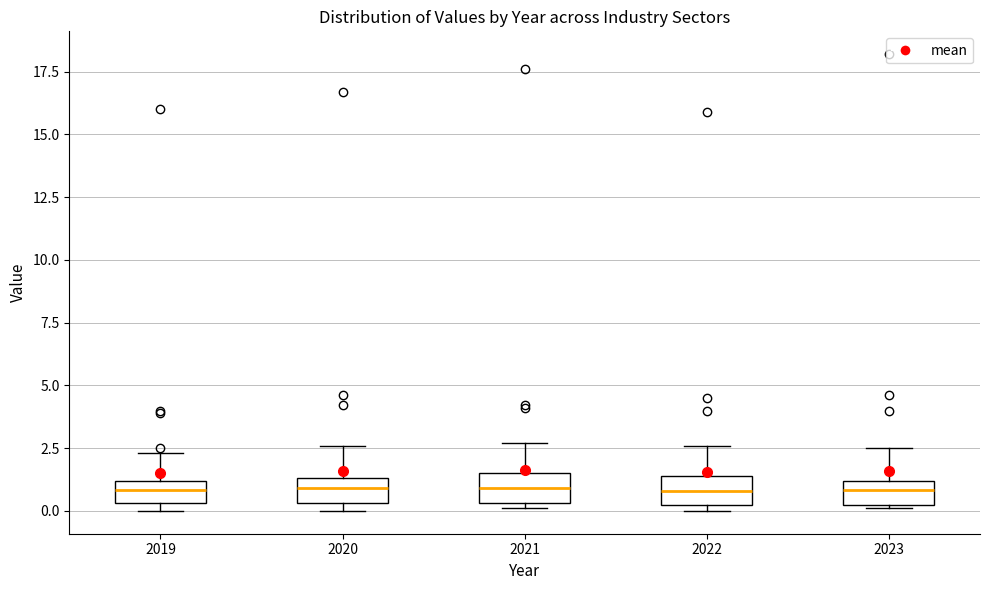

Reading left to right, transcribe this box plot: for each box, give where its median line is, the range the box spans, and where its two whiskers end, as read against the y-axis. The values are not printed on the chart, so give them approximately, as read against the axis.

2019: median 1.0 (inside the box), box 0.5 to 1.0, whiskers 0.0 to 2.5
2020: median 1.0, box 0.5 to 1.5, whiskers 0.0 to 2.5
2021: median 1.0, box 0.5 to 1.5, whiskers 0.0 to 2.5
2022: median 1.0, box 0.0 to 1.5, whiskers 0.0 (just below the box's lower edge) to 2.5
2023: median 1.0 (inside the box), box 0.0 to 1.0, whiskers 0.0 to 2.5